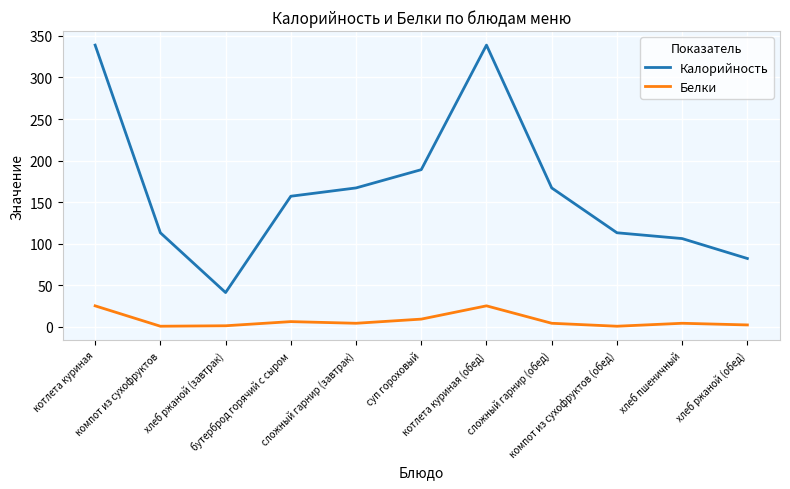

What is the difference between the maximum and minimum values in the Белки series?

24.6